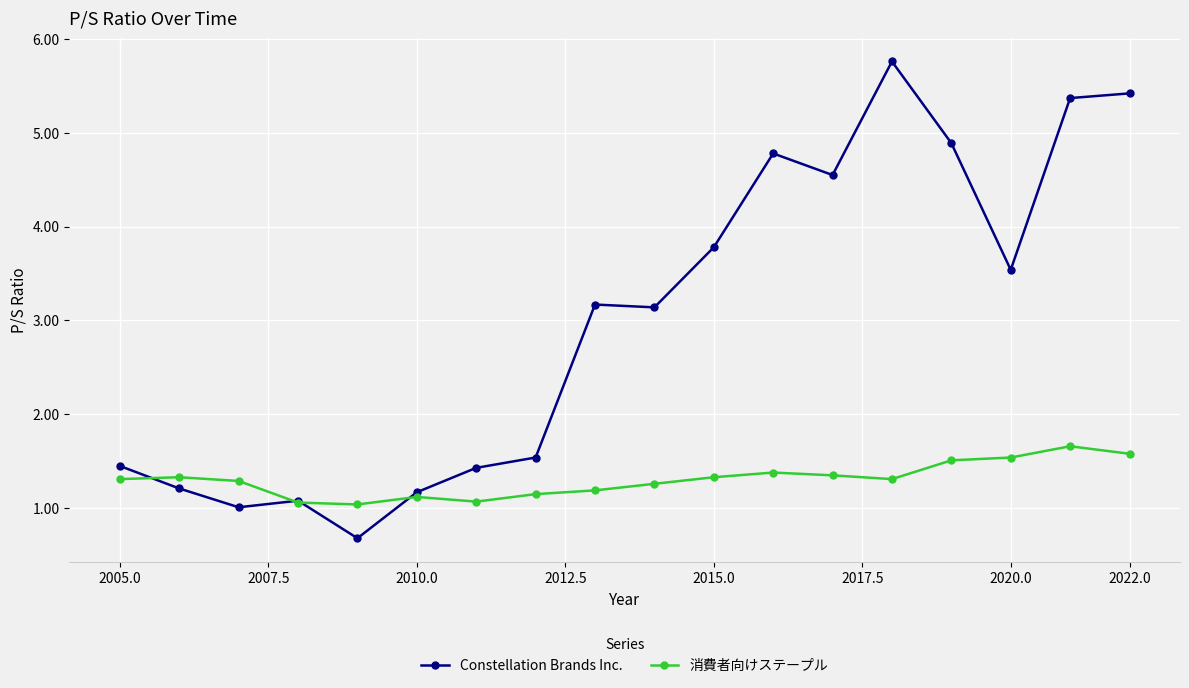

Rank the series by their average value, from lowest to highest.

消費者向けステープル, Constellation Brands Inc.